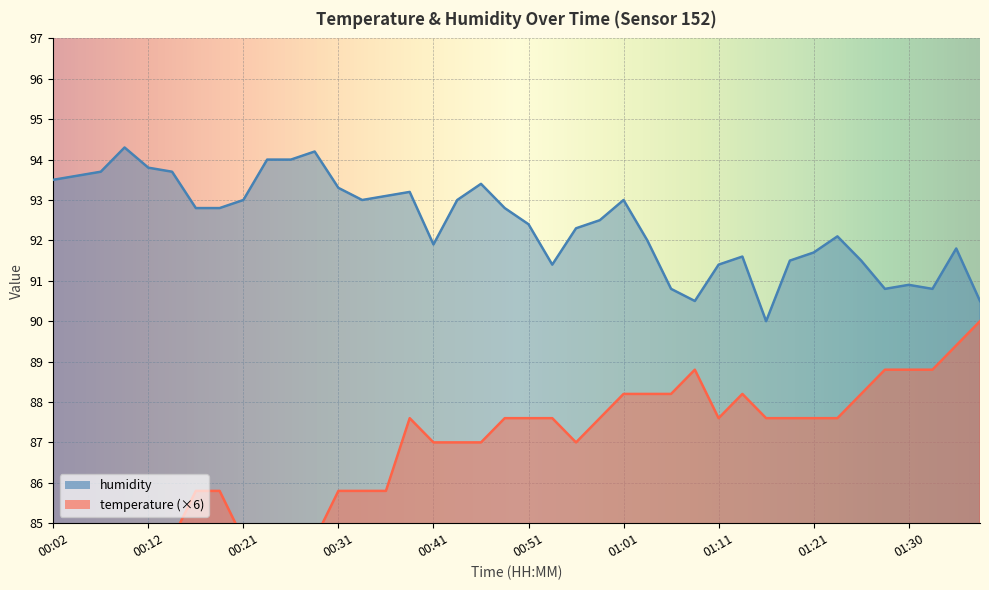

What is the smallest value displayed?

83.4